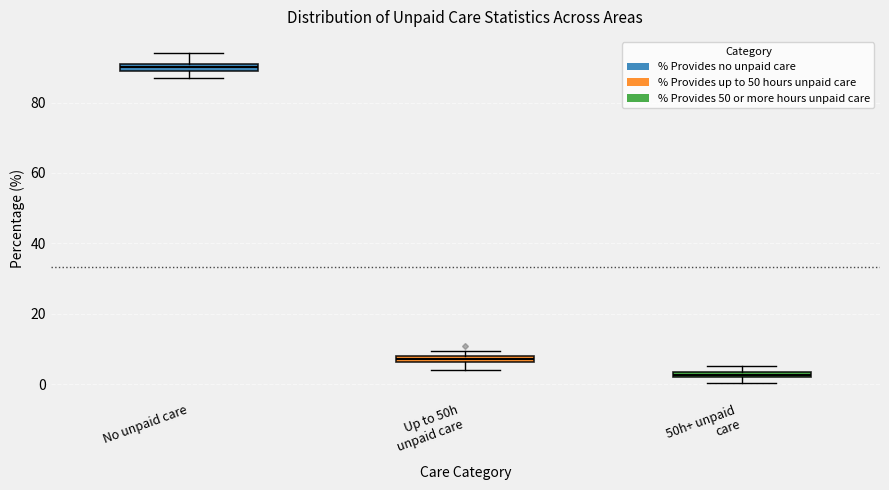

Which box's median line is the lowest?

50h+ unpaid care